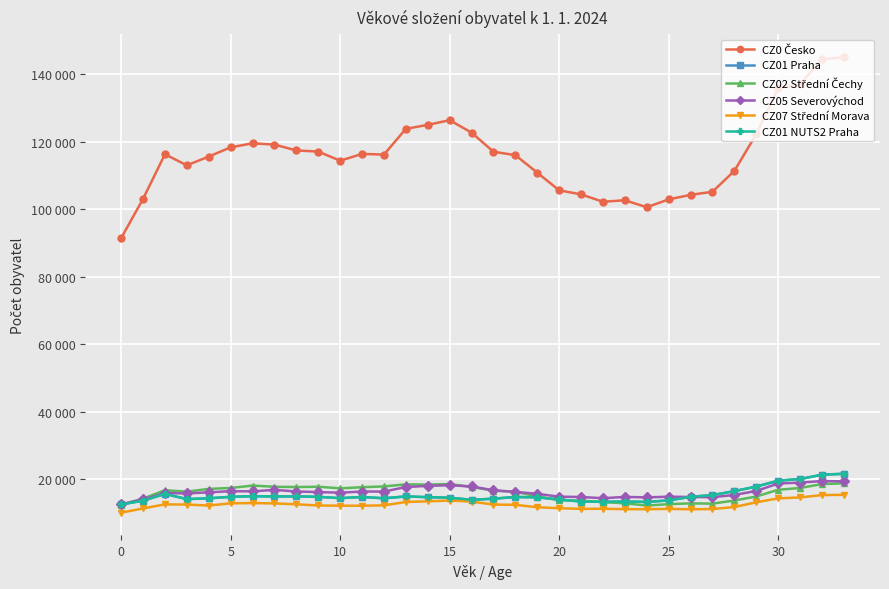

Which series has the widest spread of values?

CZ0 Česko